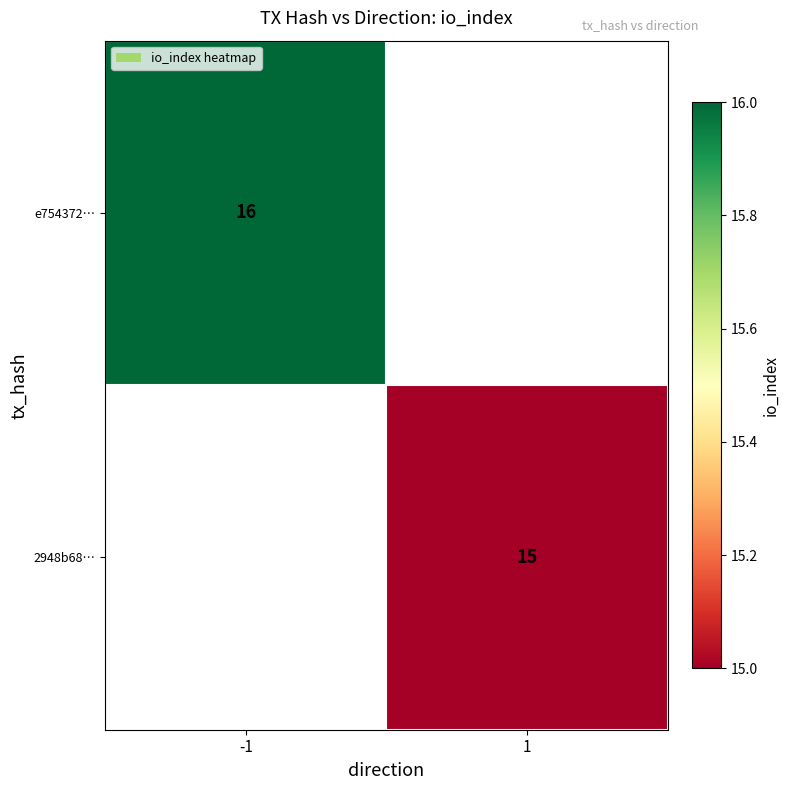

Is it true that e754372… equals 24 at -1?

False